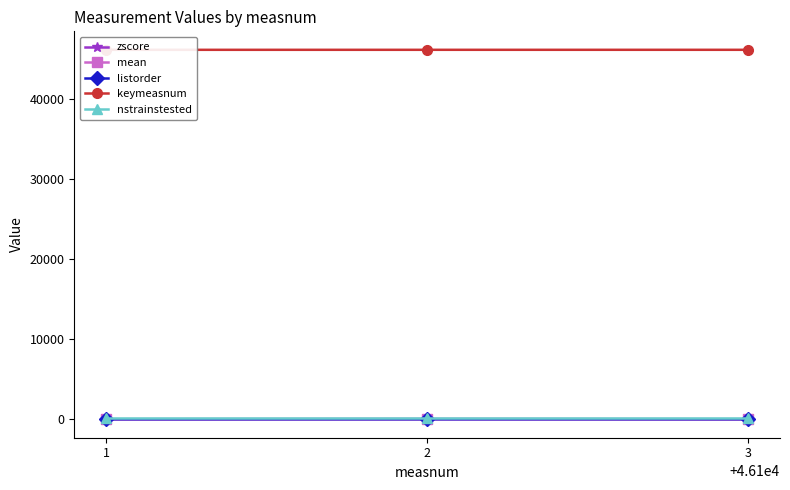

The value of nstrainstested at 3 is 78.0. True or false?

False